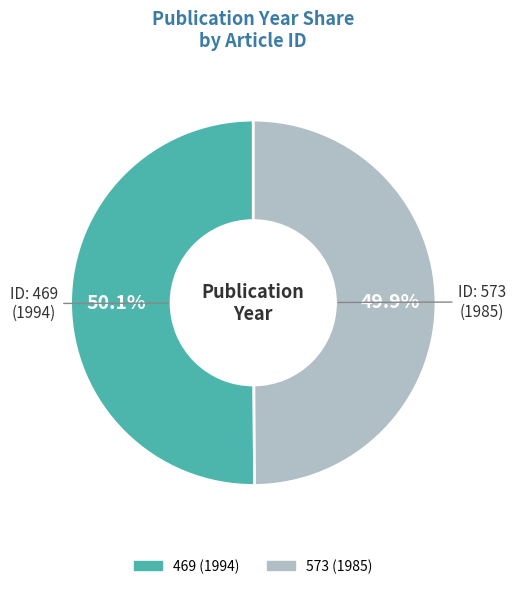

Is it true that 573 is 50% of the pie?

True